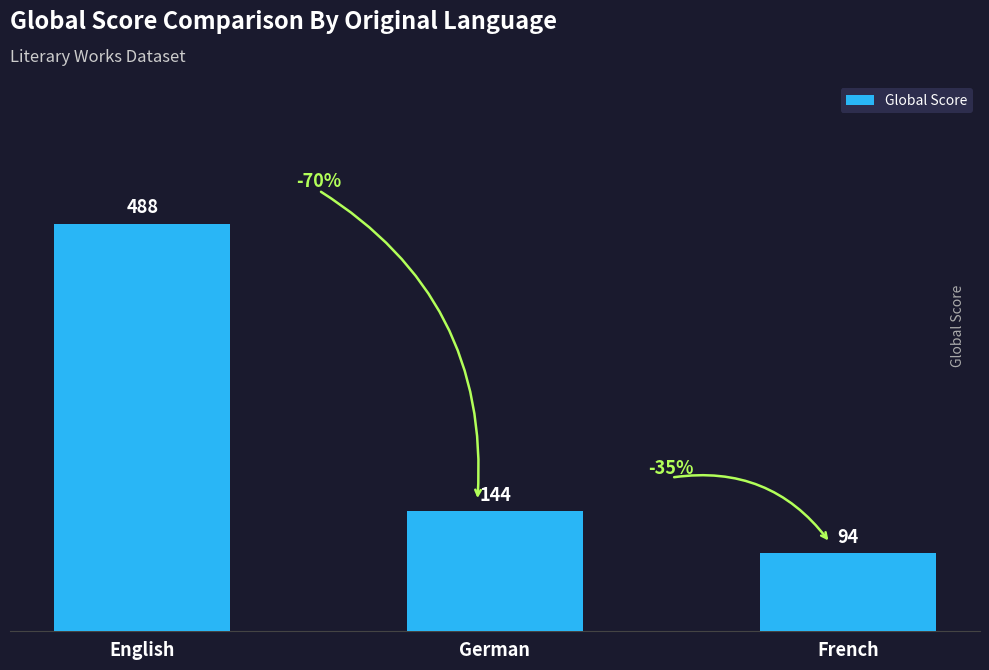

Which has a higher value, English or German?

English